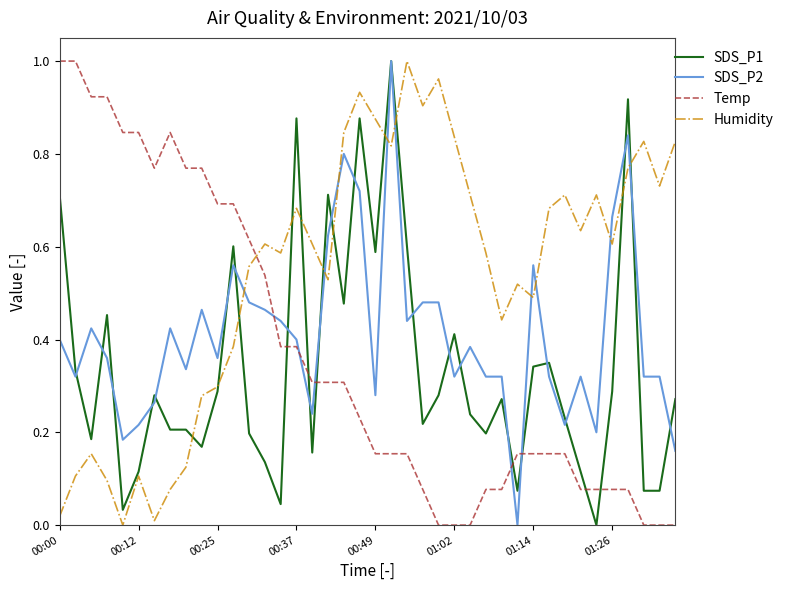

What are all the series names shown in the legend?

SDS_P1, SDS_P2, Temp, Humidity